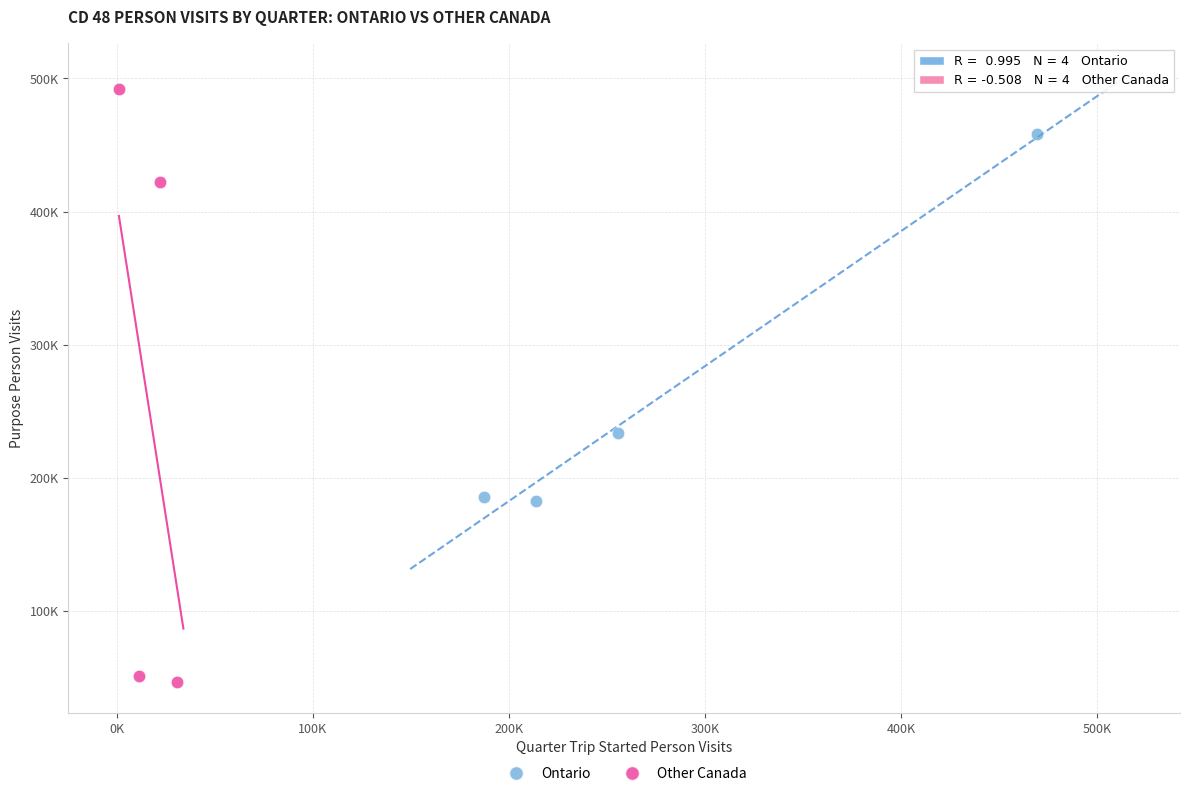

What are all the series names shown in the legend?

Ontario, Other Canada